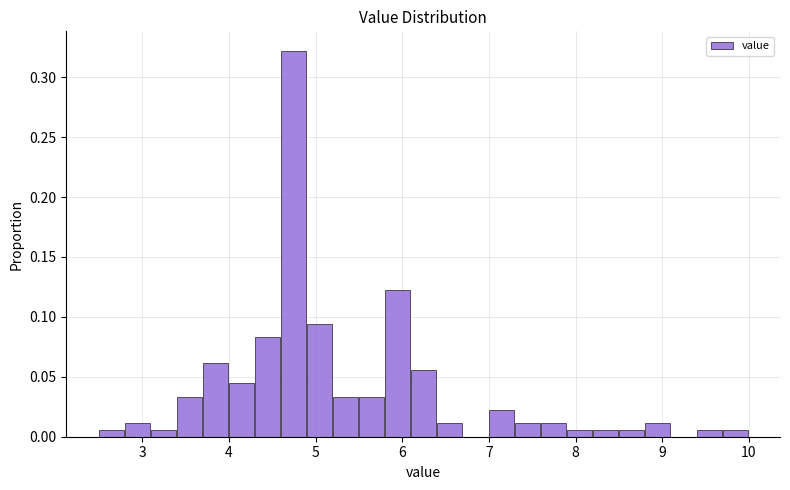

Read against the x-axis, roughly where is the centre of the tallest bar?

4.7